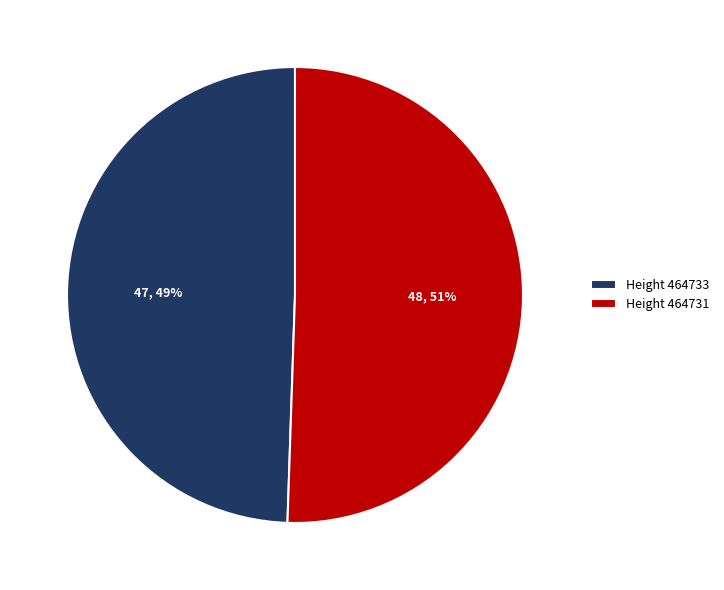

Which slice represents more than half of the pie?

Height 464731